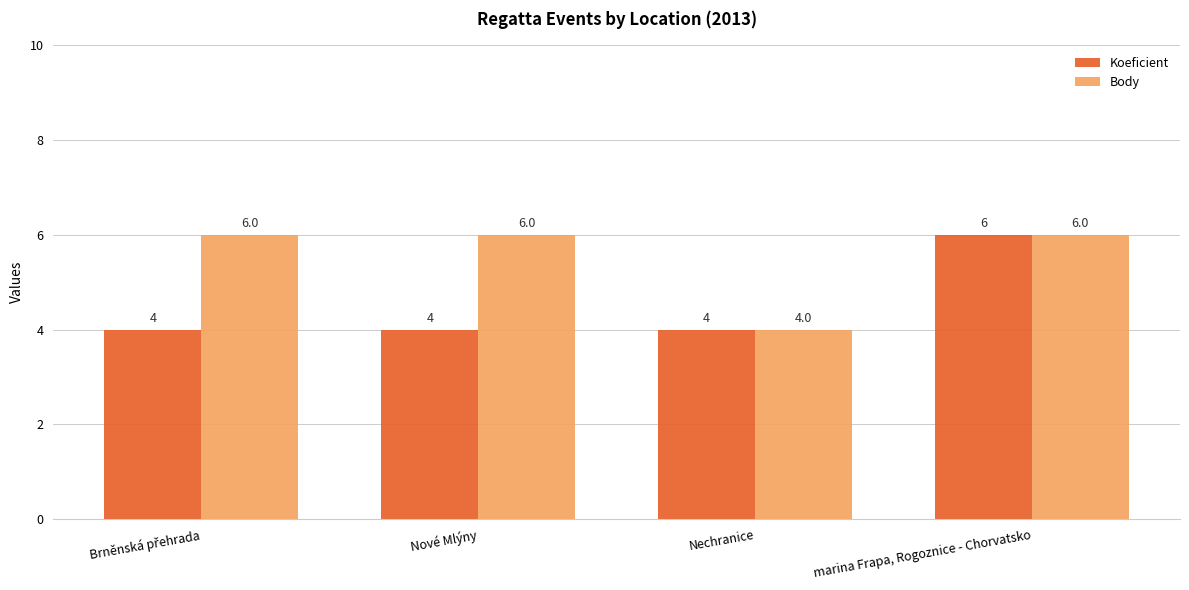

What is the maximum value for Body?

6